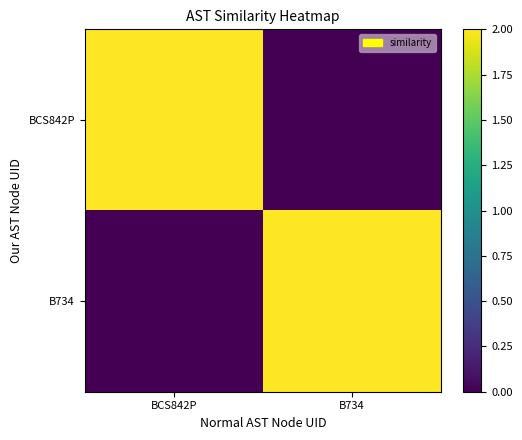

Which series changed the most between BCS842P and B734?

BCS842P